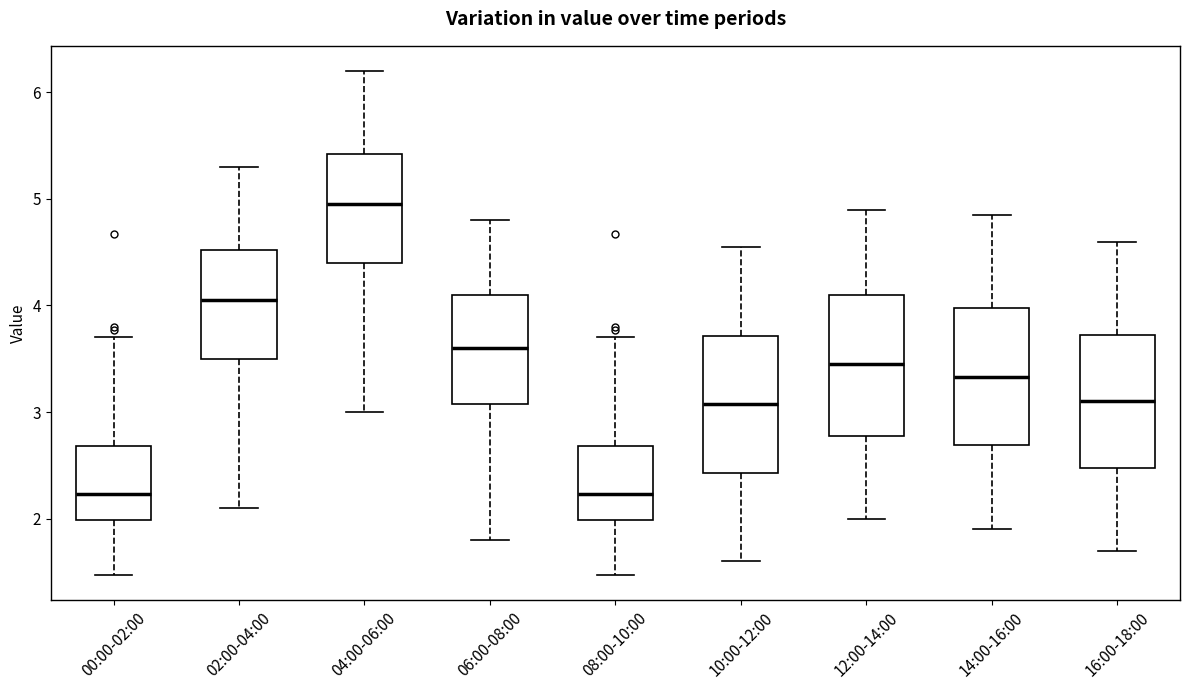

Reading left to right, transcribe this box plot: for each box, give where its median line is, the range the box spans, and where its two whiskers end, as read against the y-axis. The values are not printed on the chart, so give them approximately, as read against the axis.

00:00-02:00: median 2.2, box 2.0 to 2.7, whiskers 1.5 to 3.7
02:00-04:00: median 4.1, box 3.5 to 4.5, whiskers 2.1 to 5.3
04:00-06:00: median 5.0, box 4.4 to 5.4, whiskers 3.0 to 6.2
06:00-08:00: median 3.6, box 3.1 to 4.1, whiskers 1.8 to 4.8
08:00-10:00: median 2.2, box 2.0 to 2.7, whiskers 1.5 to 3.7
10:00-12:00: median 3.1, box 2.4 to 3.7, whiskers 1.6 to 4.6
12:00-14:00: median 3.5, box 2.8 to 4.1, whiskers 2.0 to 4.9
14:00-16:00: median 3.3, box 2.7 to 4.0, whiskers 1.9 to 4.9
16:00-18:00: median 3.1, box 2.5 to 3.7, whiskers 1.7 to 4.6